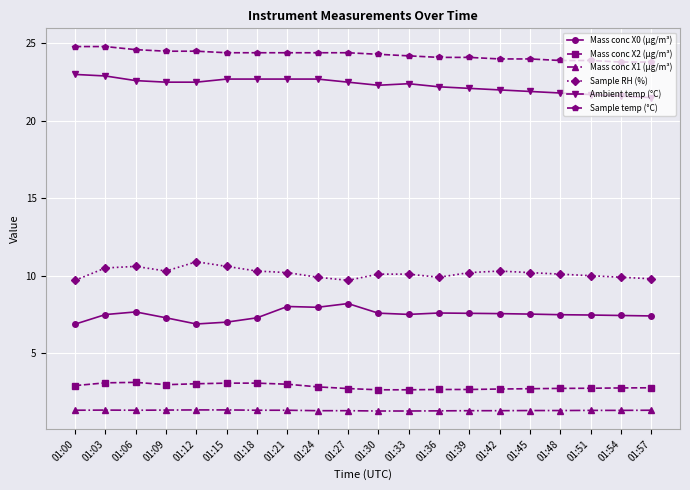

True or false: Mass conc X0 (μg/m³) and Mass conc X2 (μg/m³) intersect in this chart.

False